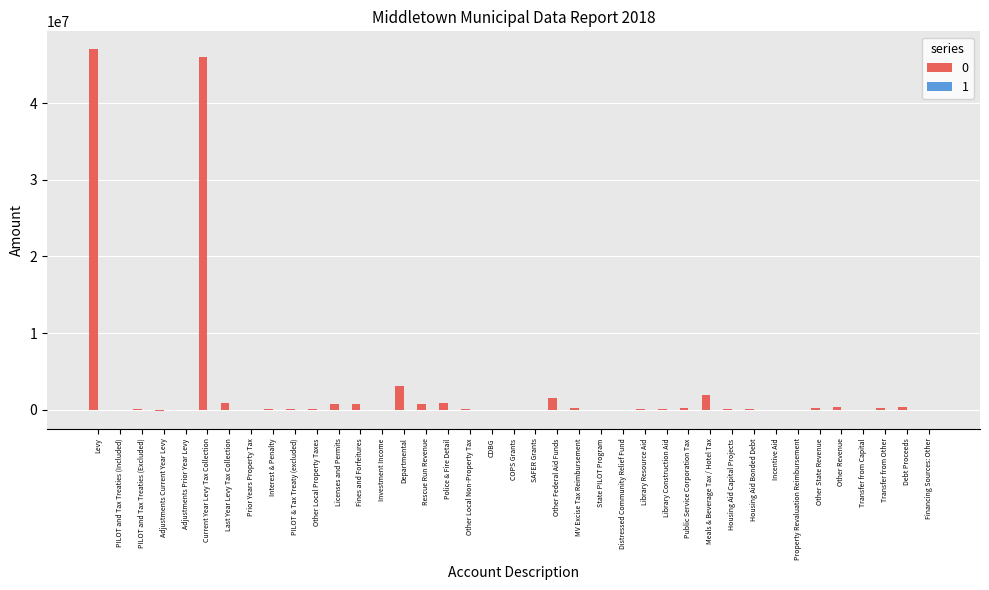

What is the greatest value displayed?

47025116